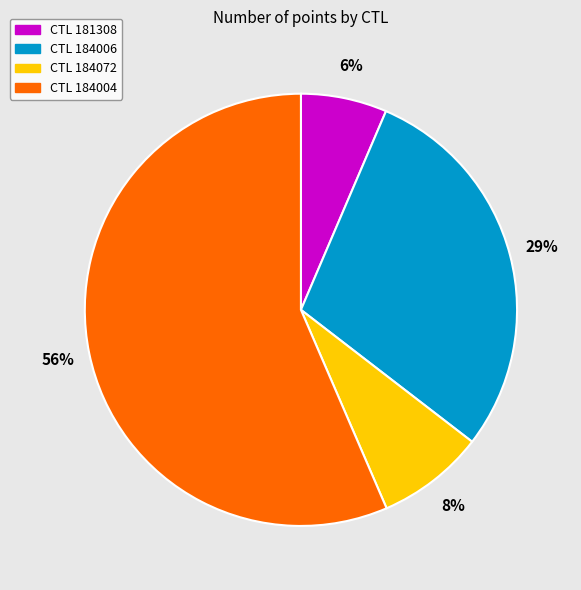

To the nearest percent, what is the average slice percentage?

25%